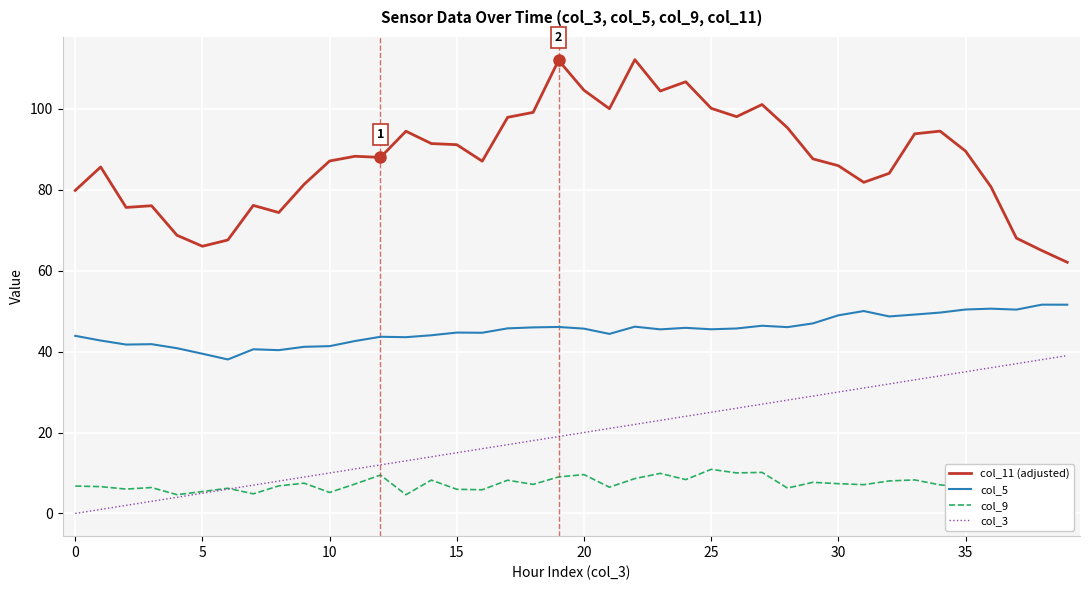

What is the value of the col_3 point at the 10th from the left?

9.0